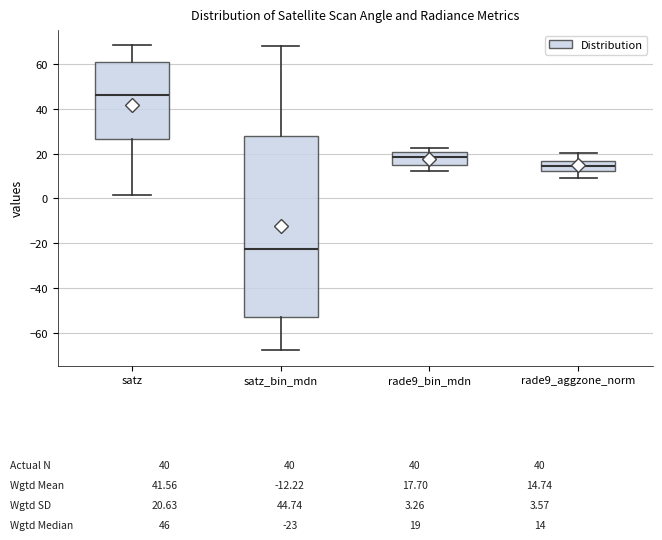

Which box is the tallest, from its lower edge to its upper edge?

satz_bin_mdn